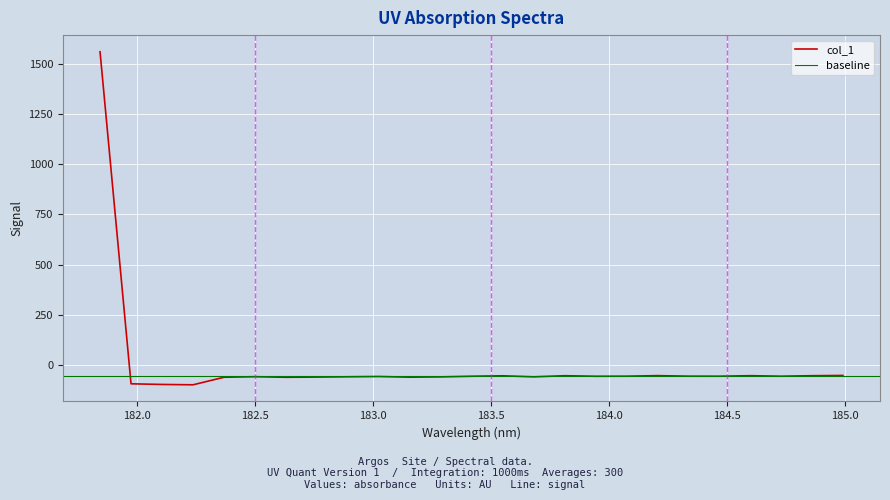

What is the difference between the values at 184.7290361848 and 183.6800245112?

3.1